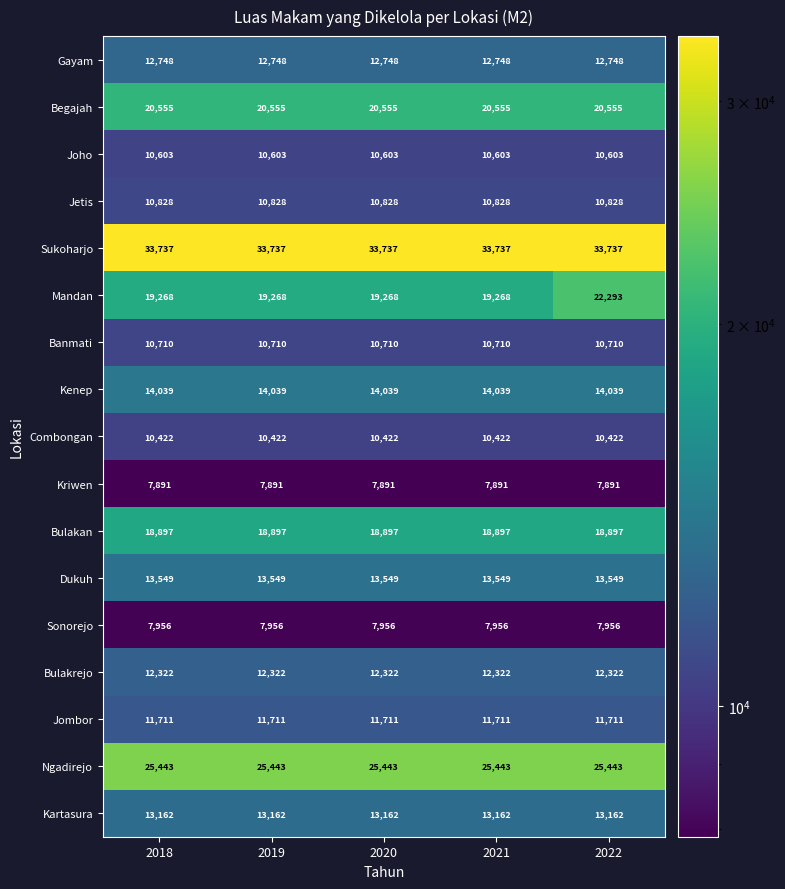

What is the minimum value shown in the chart?

7891